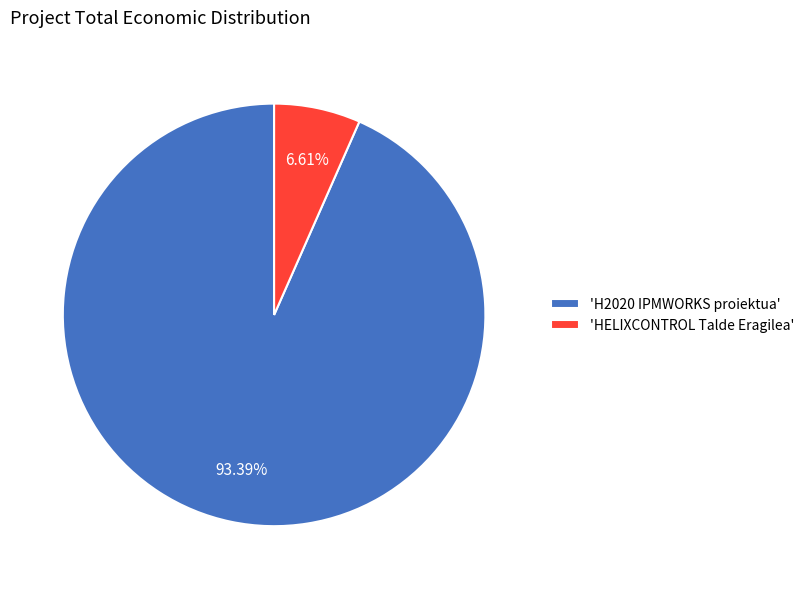

What is the smallest slice in the pie chart?

'HELIXCONTROL Talde Eragilea'